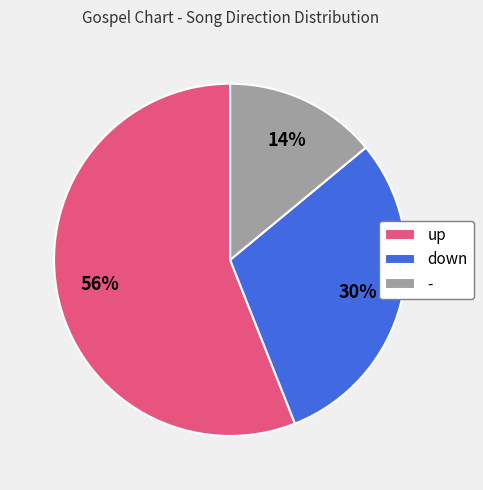

Rank the categories by value from lowest to highest.

-, down, up